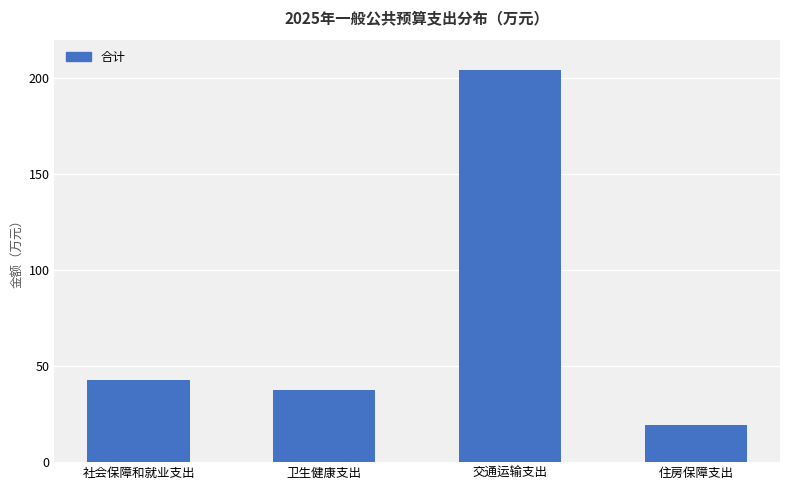

Is it true that the value at 住房保障支出 is 19.4?

True